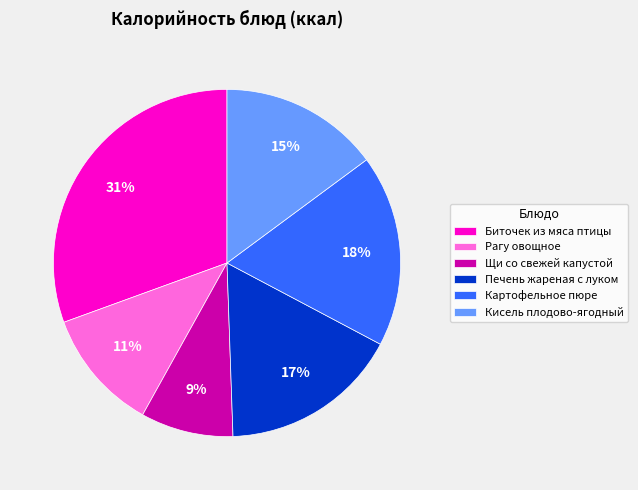

What is the ratio of the value at Биточек из мяса птицы to the value at Печень жареная с луком?

1.8